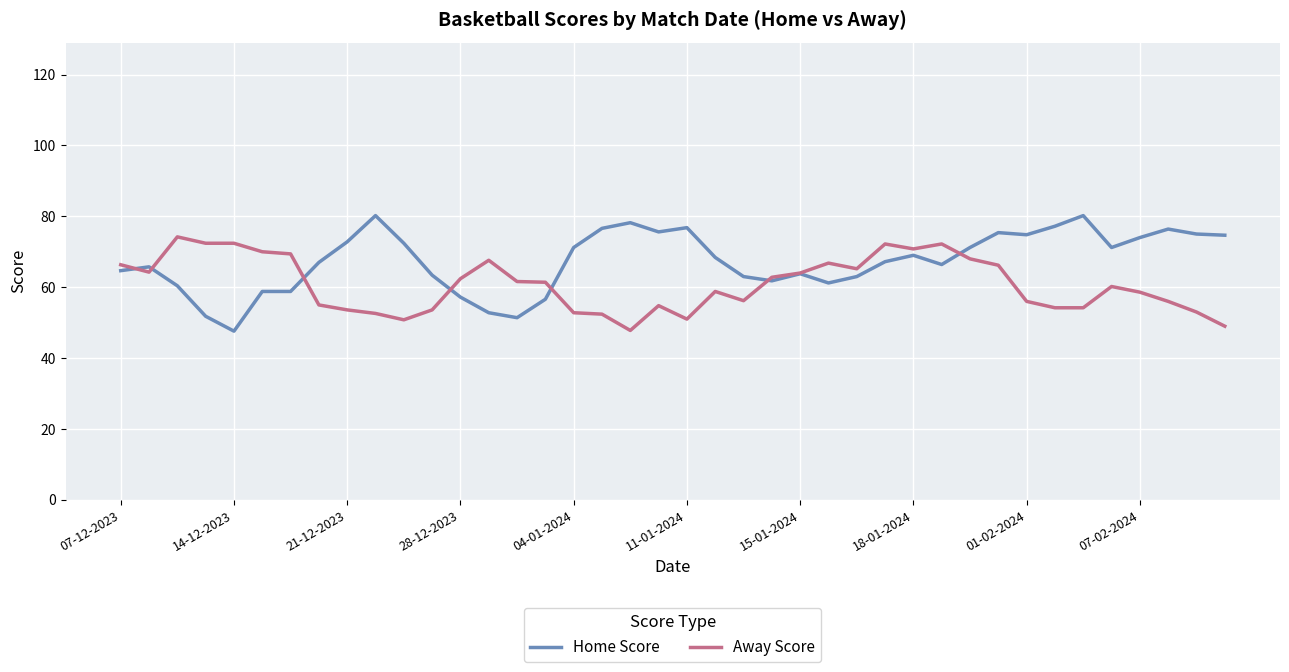

Which series has the largest range (max minus min)?

Home Score